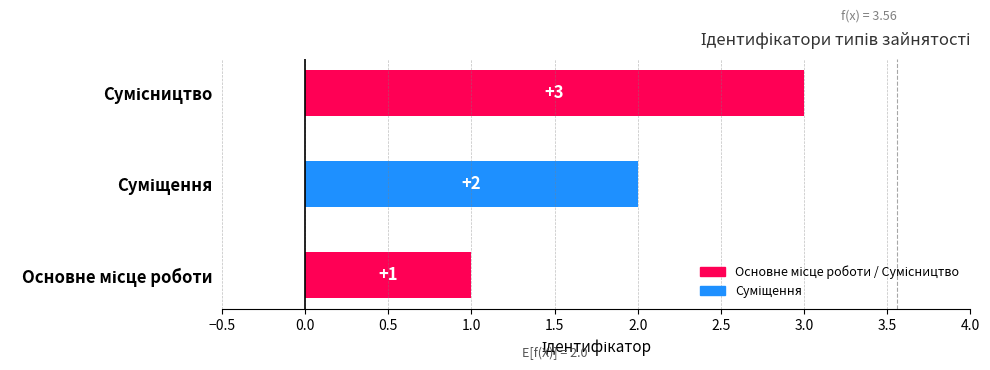

What is the sum of all values?

6